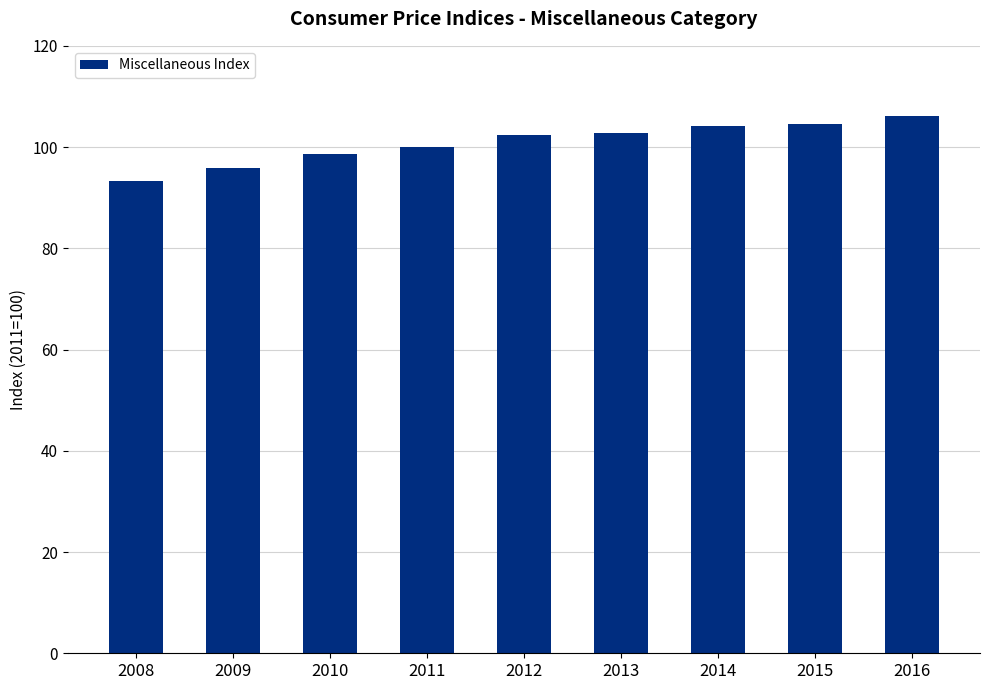

Read the value at 2009.

95.8